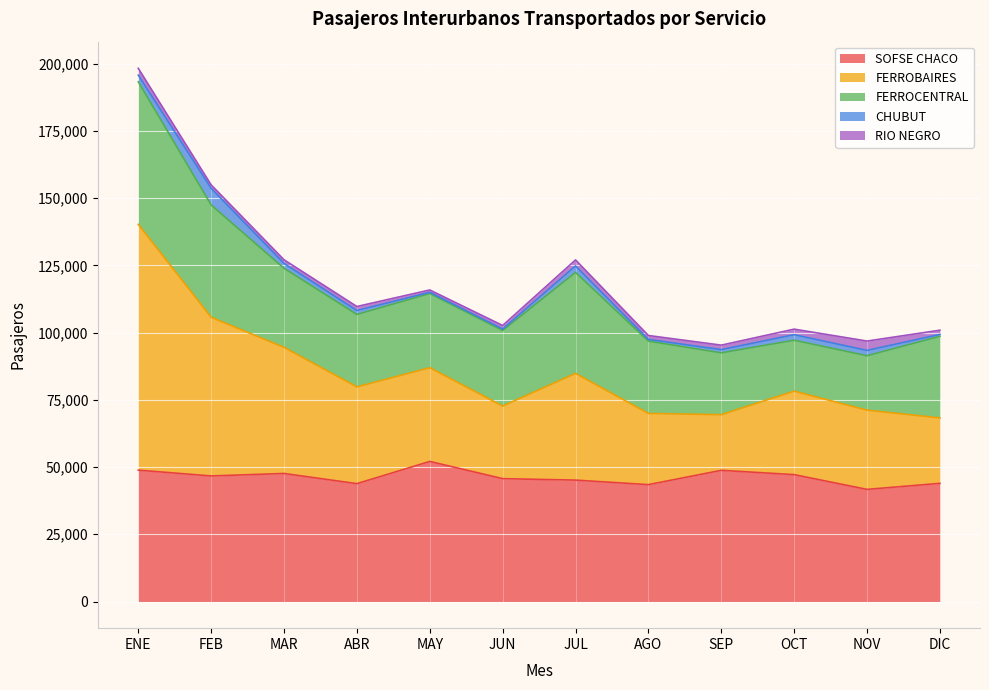

The value of CHUBUT at SEP is 1823. True or false?

False